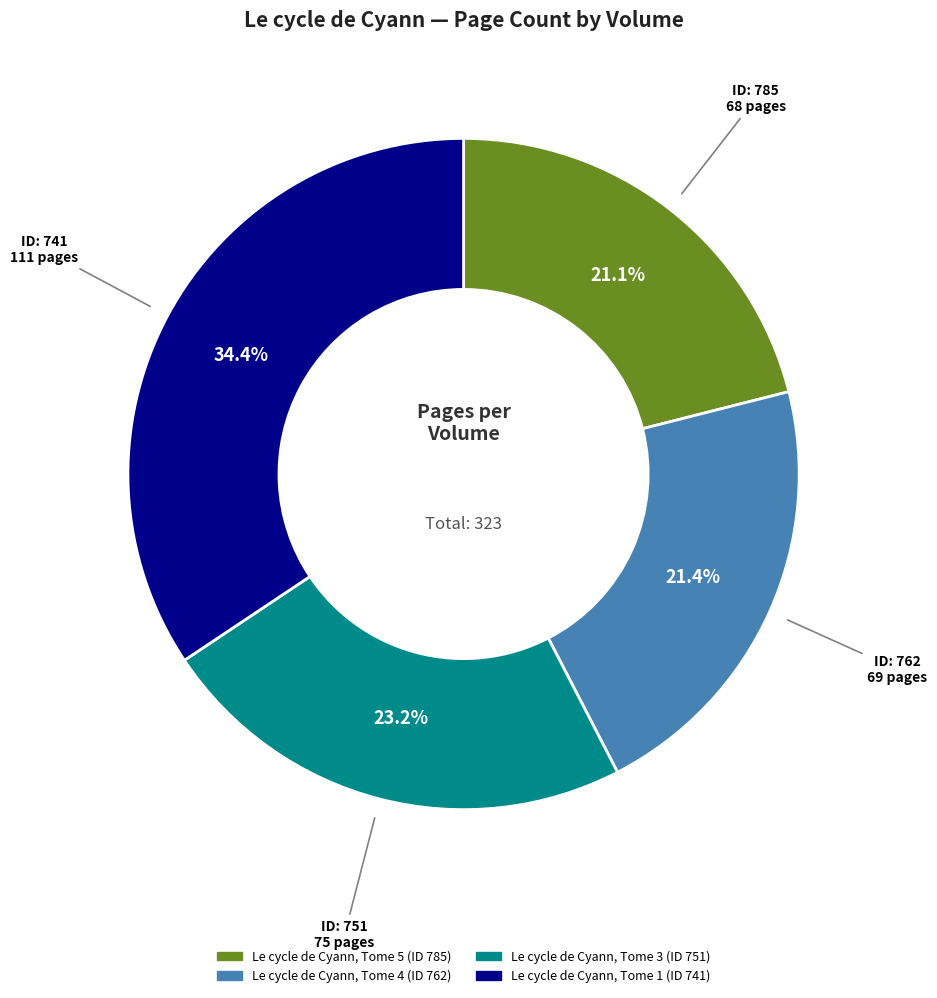

To the nearest percent, what is the difference between the largest and smallest slice percentages?

13%